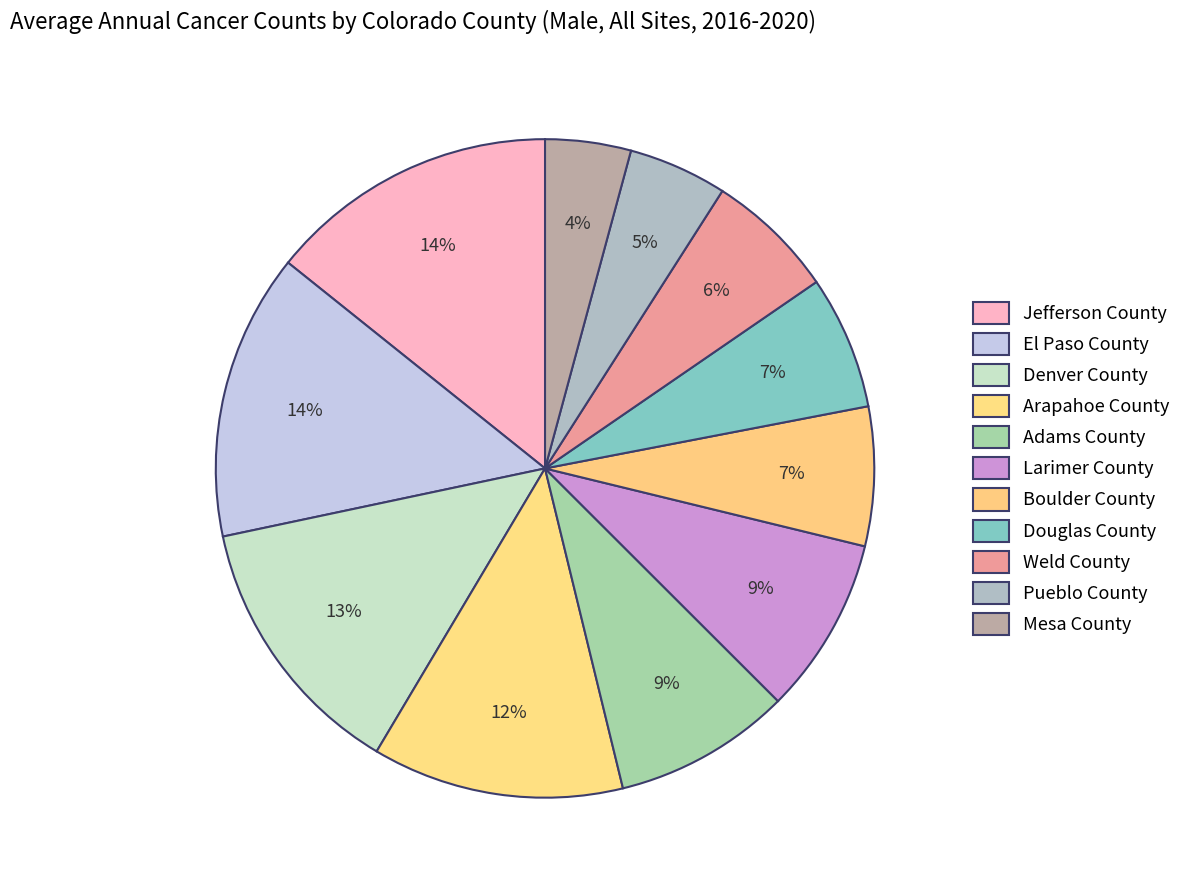

True or false: Denver County accounts for 24% of the total.

False